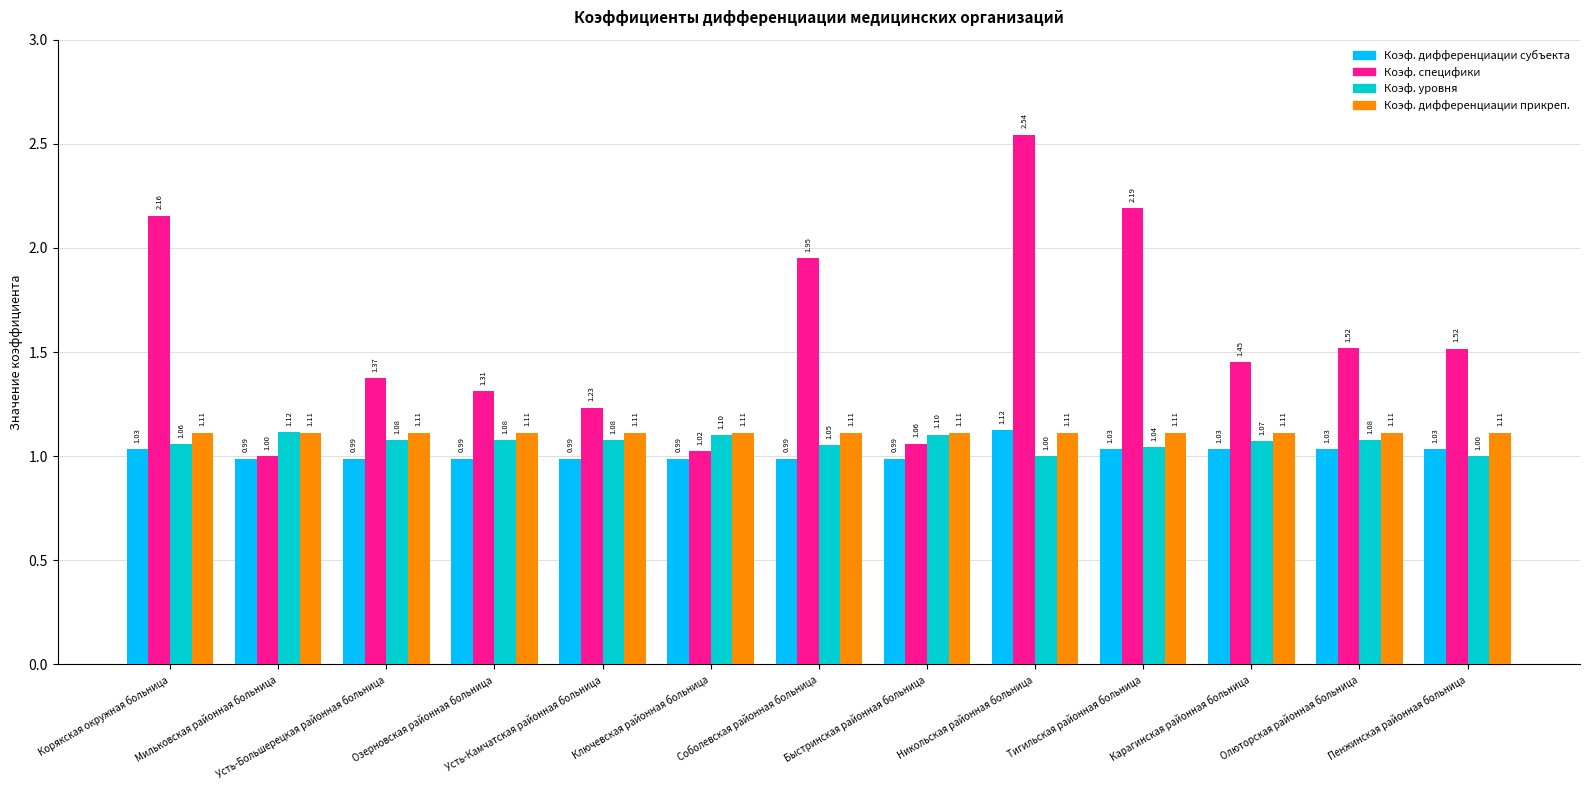

Is the value of Коэф. специфики at Усть-Большерецкая районная больница greater than the value of Коэф. уровня at Корякская окружная больница?

Yes